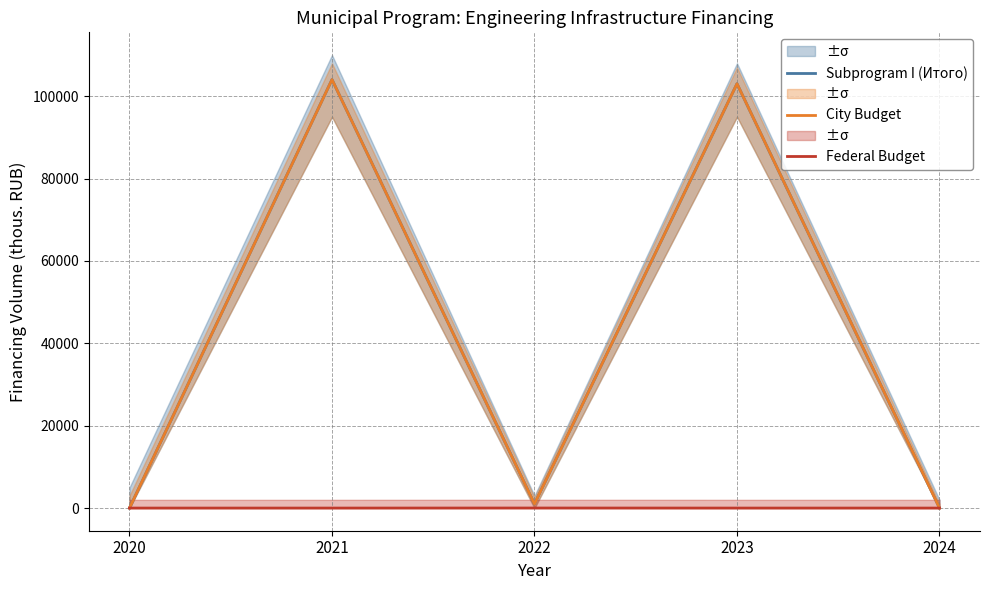

Reading left to right, extract all data points from this chart.

Subprogram I (Итого): 0.0	104035.7	1012.0	103023.7	0.0
City Budget: 0.0	104023.7	1000.0	103023.7	0.0
Federal Budget: 0.0	0.0	12.0	0.0	0.0